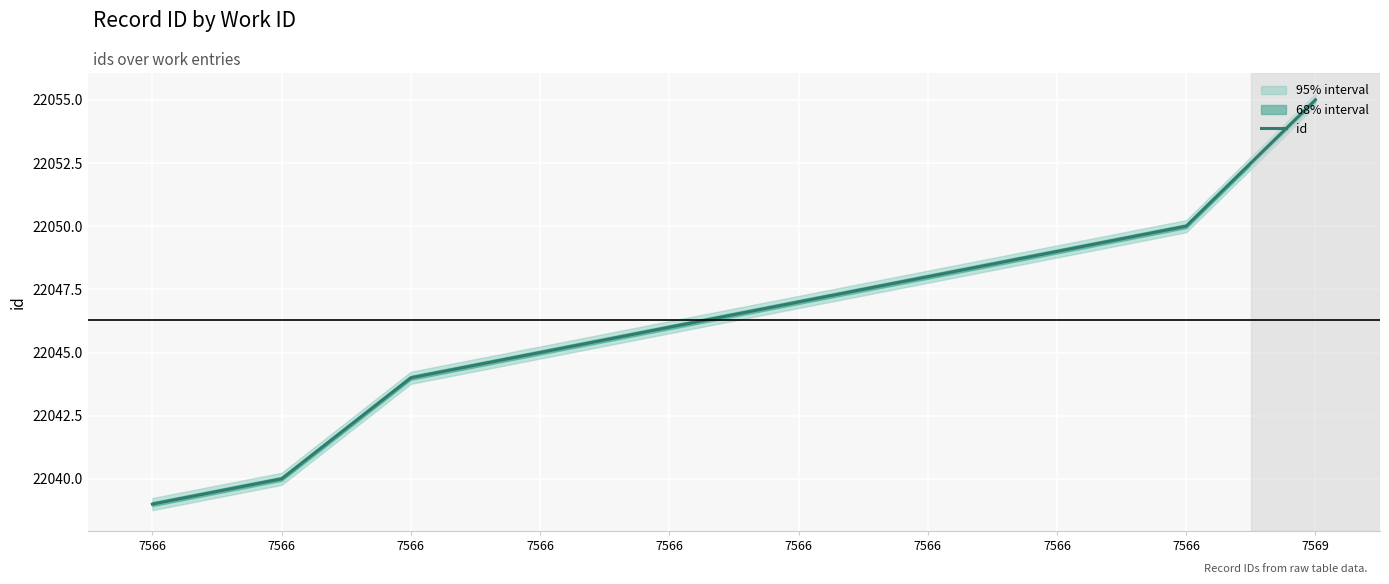

What is the difference between the maximum and minimum values?

16